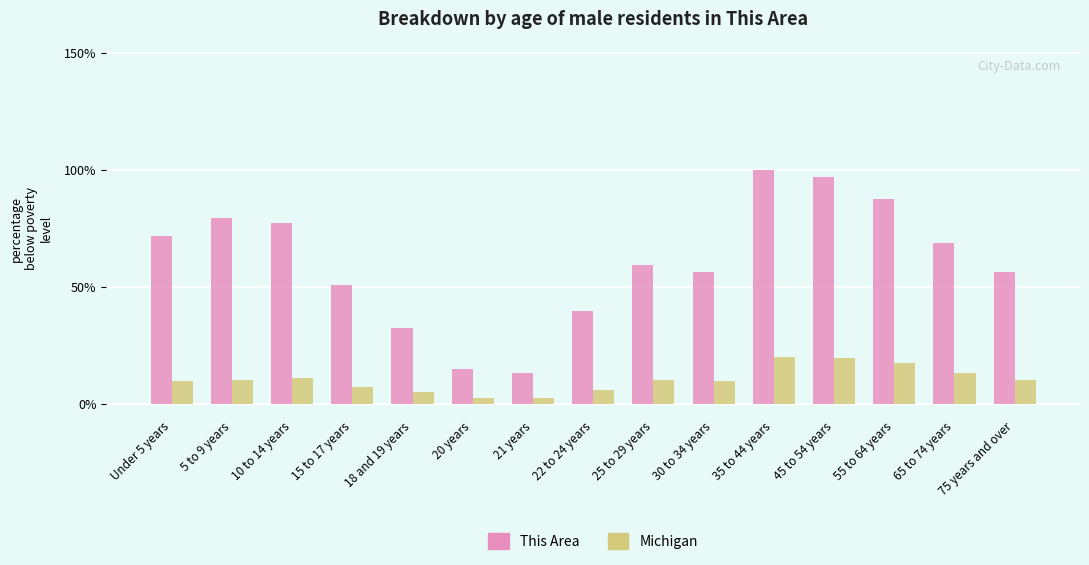

True or false: This Area has a value of 37.3 at 25 to 29 years.

False